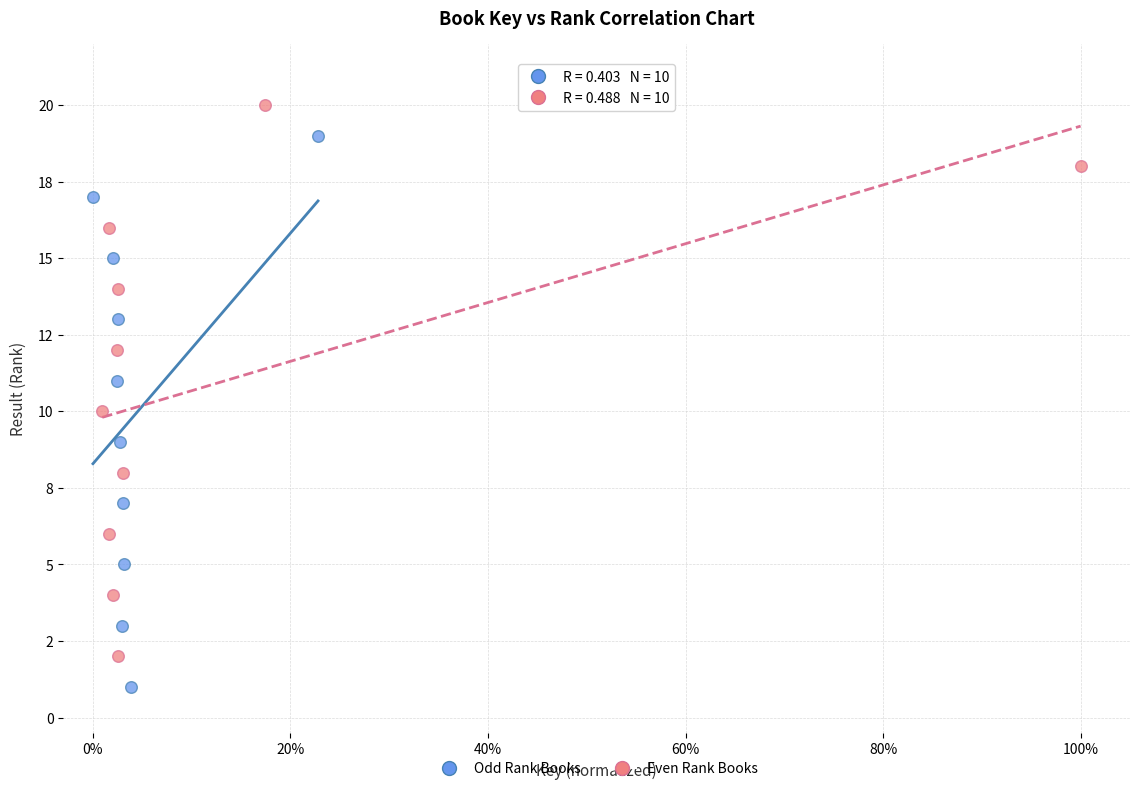

Which series reaches the maximum Y coordinate?

Even Rank Books